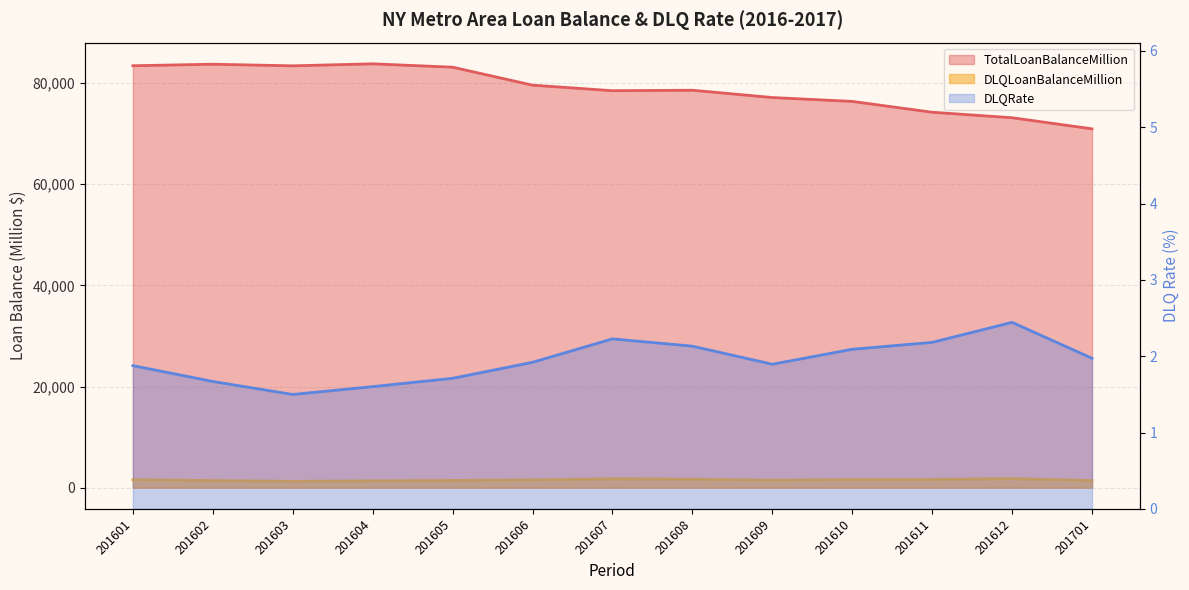

What is the lowest value of the DLQRate series?

1.5